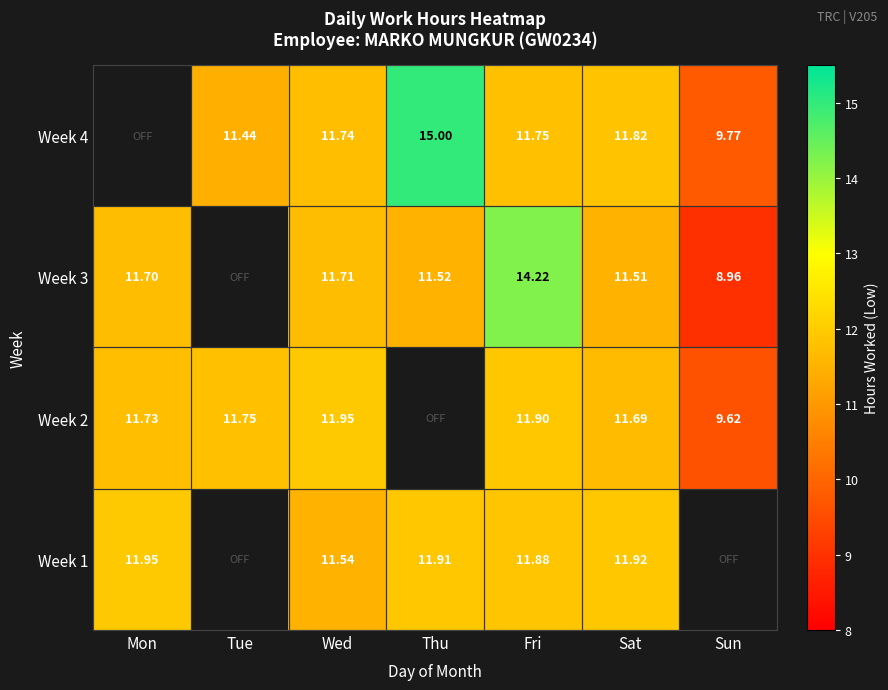

Where does the Week 3 series first go above 11?

Mon